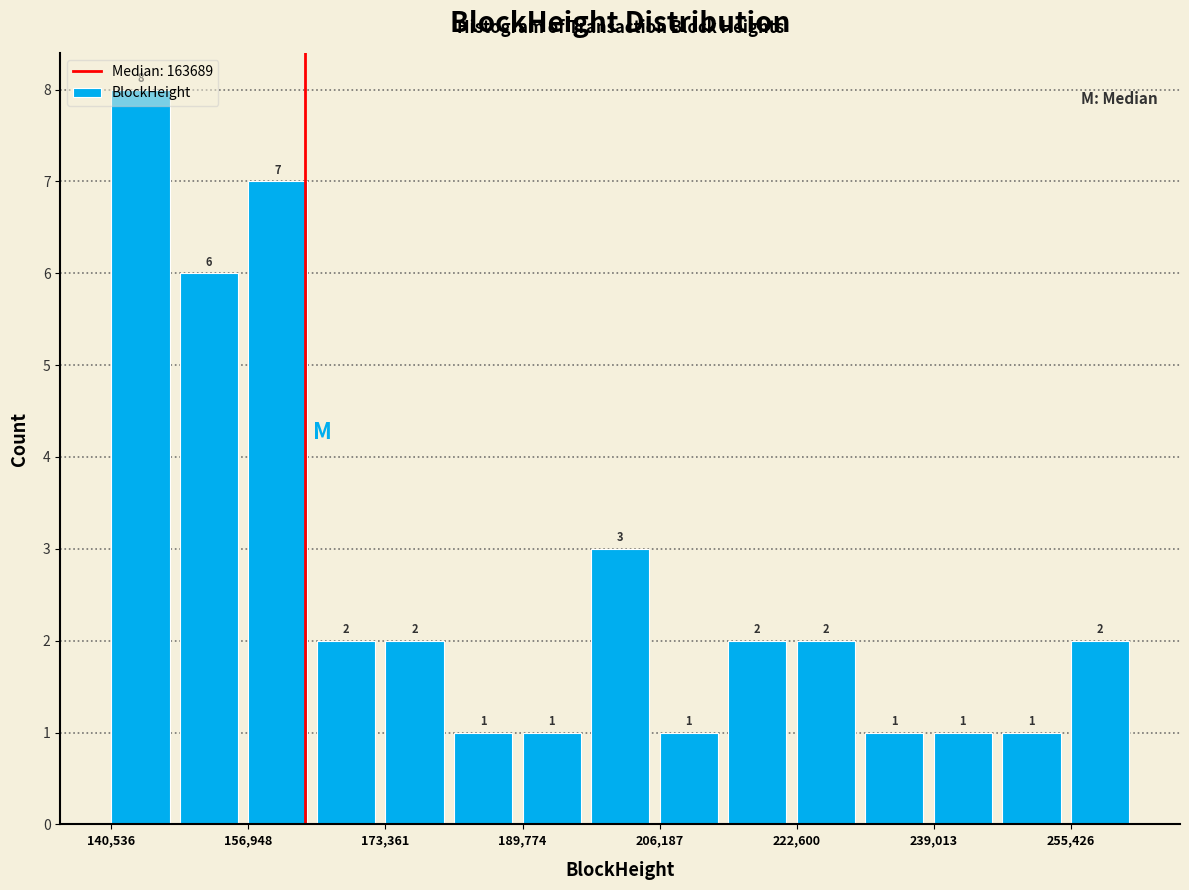

Reading left to right, list every bar in this chart as the range it spans on the x-axis followed by its height. The bar edges are not printed on the chart, so give them approximately, as read against the axis.

140000 to 148000: 8
148000 to 156000: 6
156000 to 166000: 7
166000 to 174000: 2
174000 to 182000: 2
182000 to 190000: 1
190000 to 198000: 1
198000 to 206000: 3
206000 to 214000: 1
214000 to 222000: 2
222000 to 230000: 2
230000 to 240000: 1
240000 to 248000: 1
248000 to 256000: 1
256000 to 264000: 2